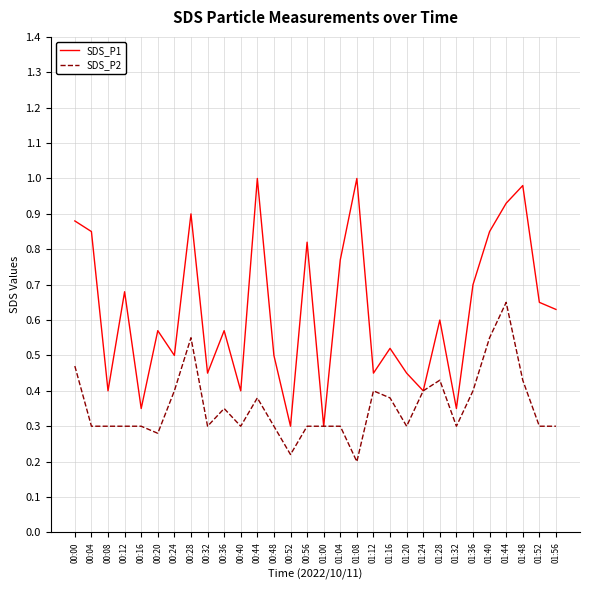

What is the total value across all series at 00:56?

1.1